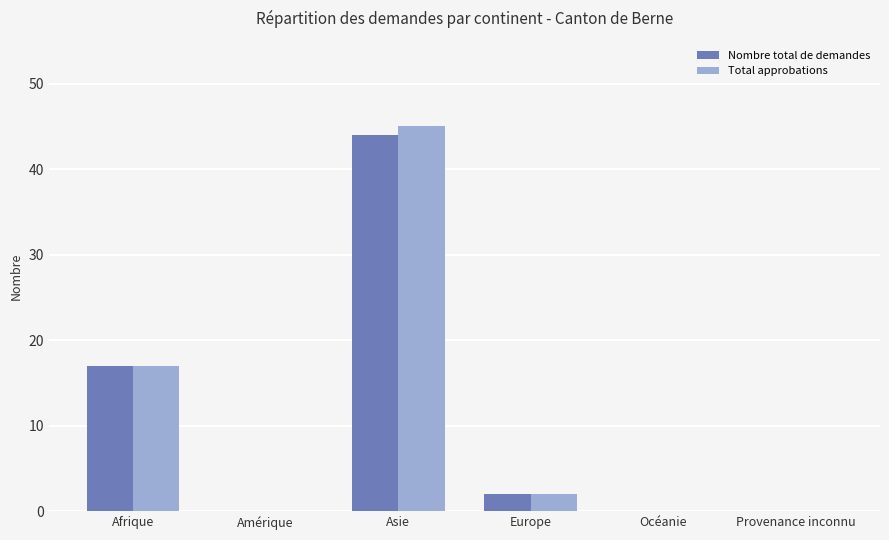

Which category has the highest value across all series?

Asie